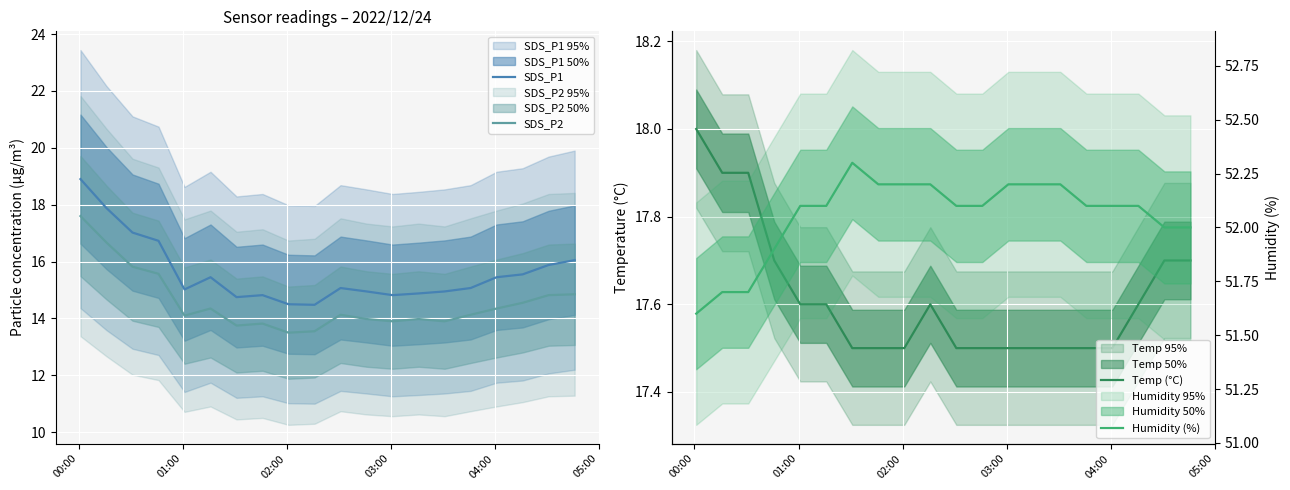

True or false: SDS_P2 and SDS_P1 cross at least once.

False